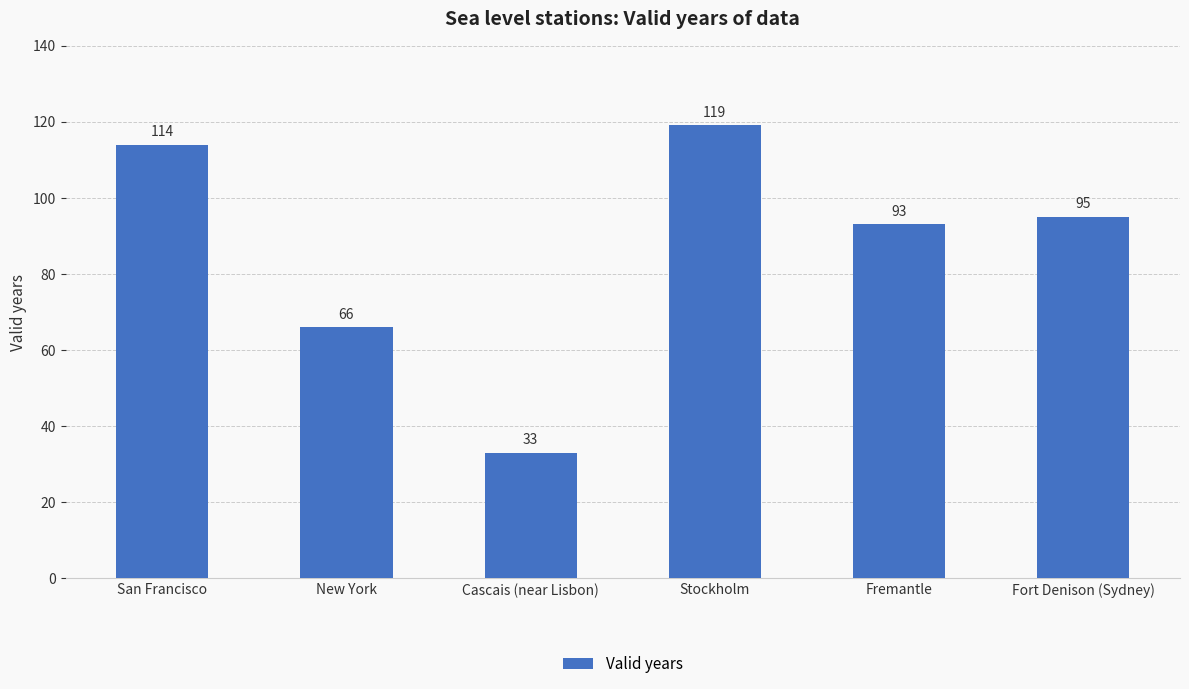

What is the difference between the maximum and minimum values?

86